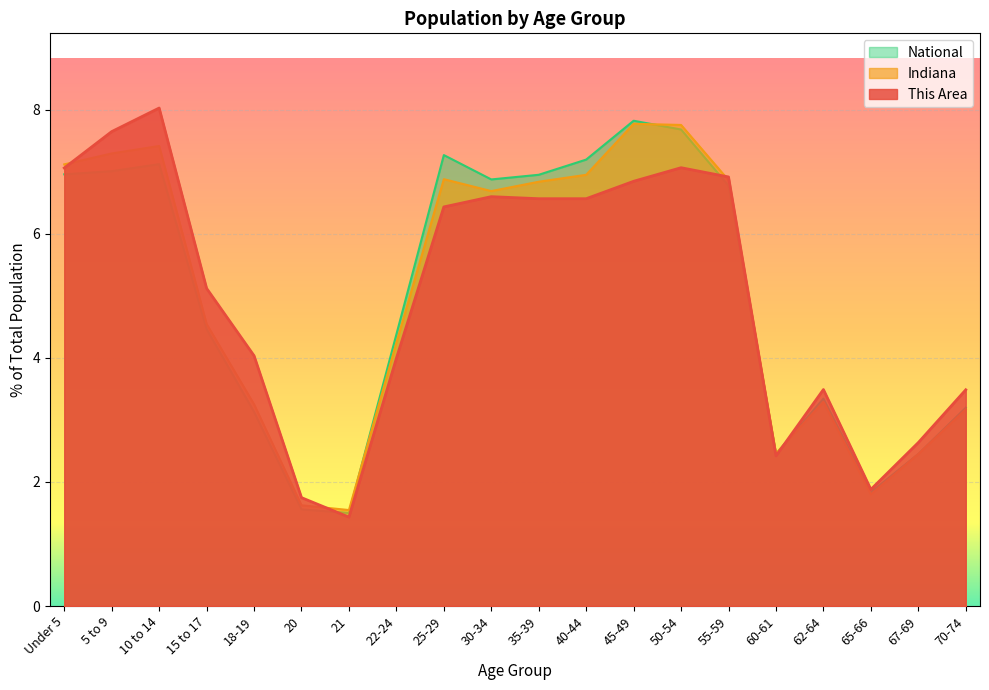

Which has a higher value, 5 to 9 or 10 to 14?

10 to 14